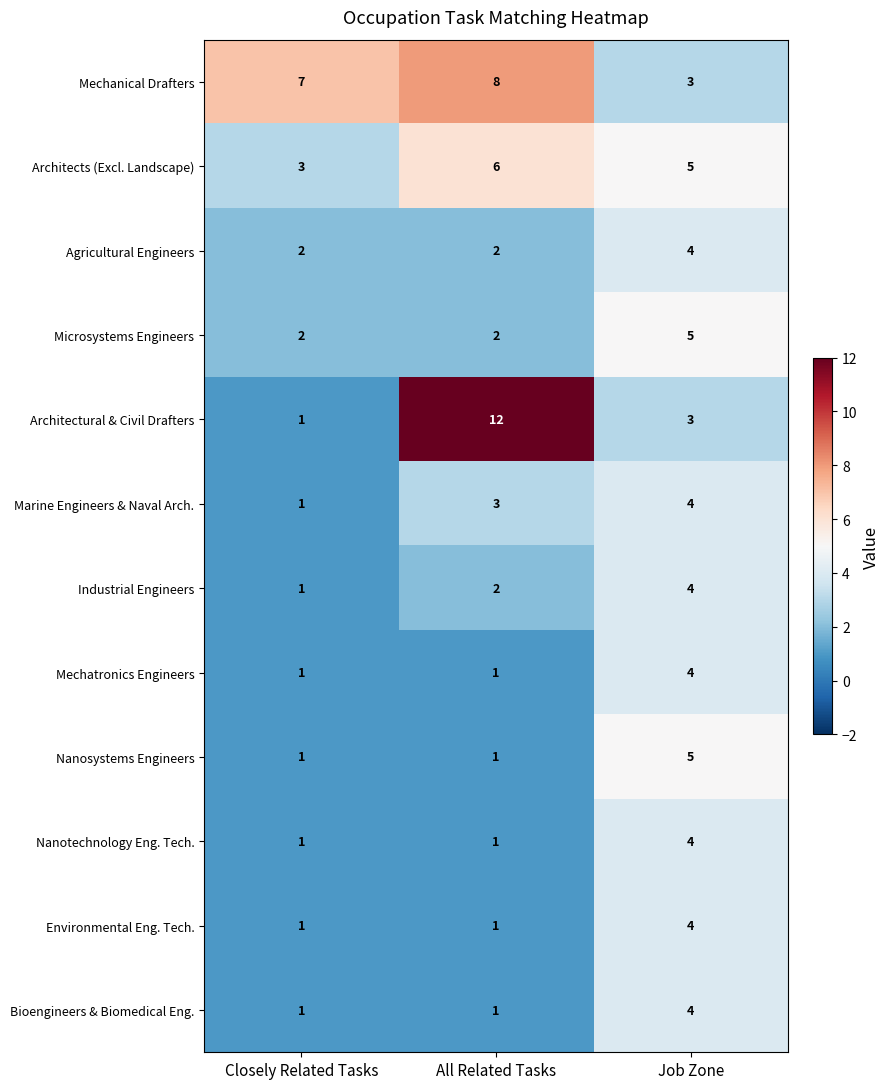

What is the total value across all series at All Related Tasks?

40